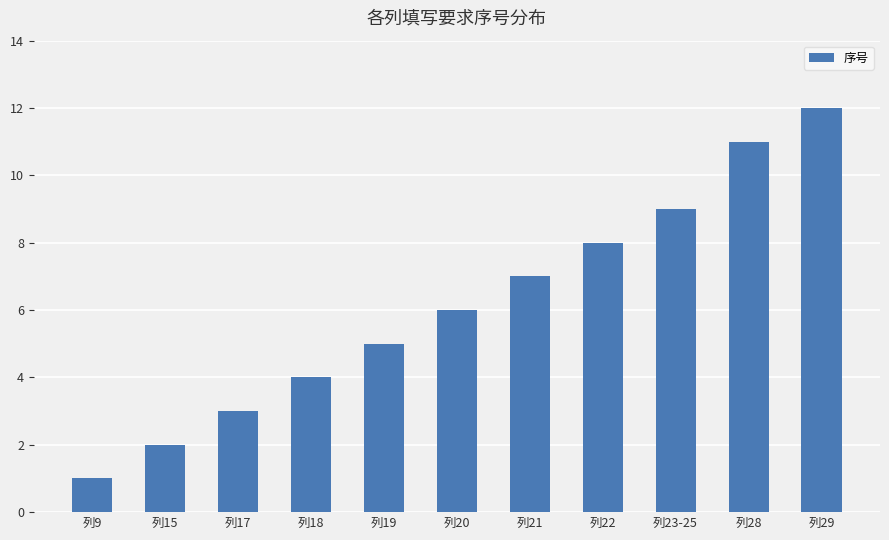

Is it true that the value at 列18 is 4?

True